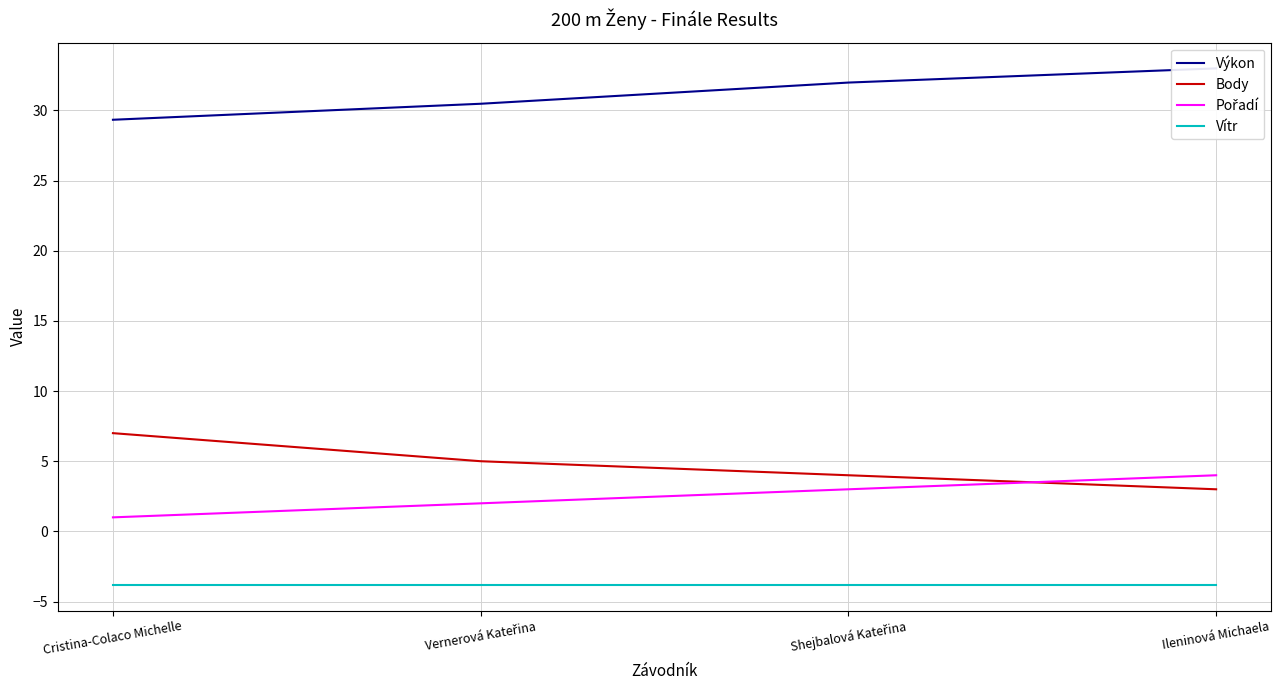

Between Shejbalová Kateřina and Ileninová Michaela, which is larger?

Ileninová Michaela